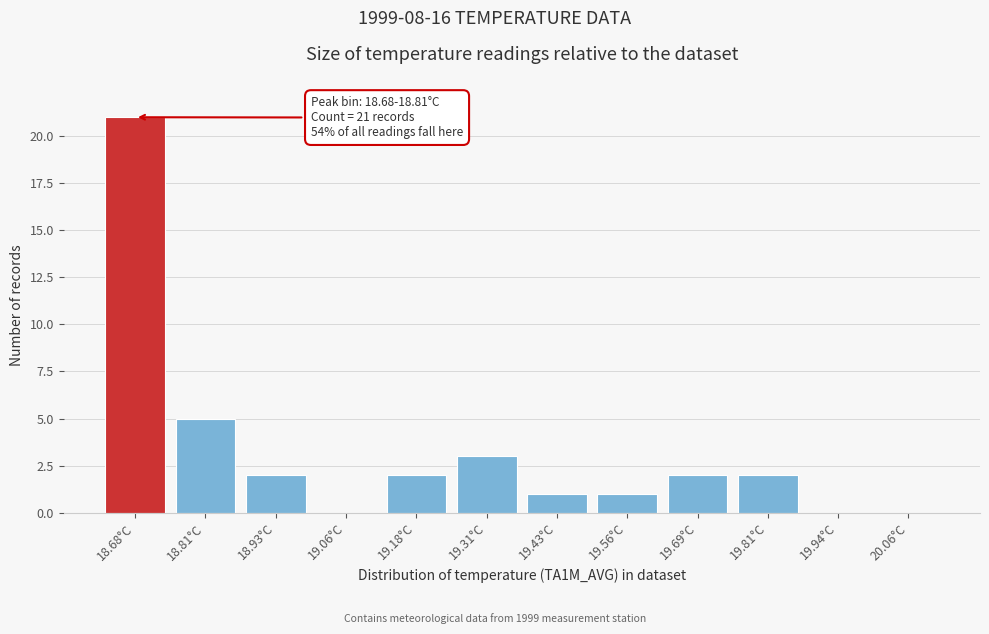

Reading left to right, extract all data points from this chart.

18.68°C=21	18.81°C=5	18.93°C=2	19.06°C=0	19.18°C=2	19.31°C=3	19.43°C=1	19.56°C=1	19.69°C=2	19.81°C=2	19.94°C=0	20.06°C=0